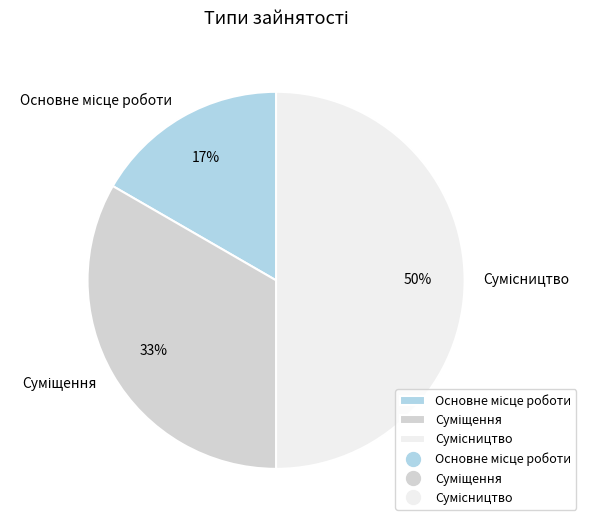

To the nearest percent, what is the average slice percentage?

33%